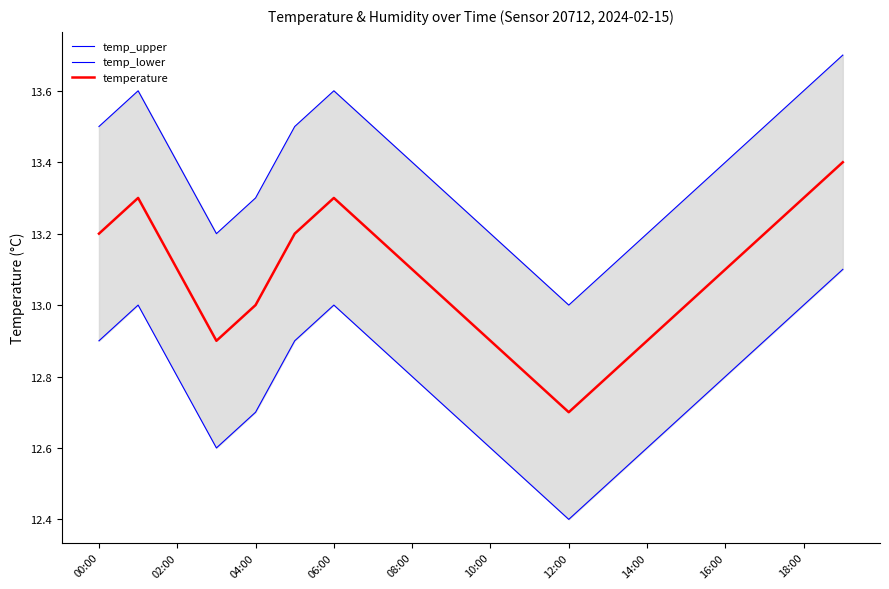

What is the minimum value for temperature?

12.7